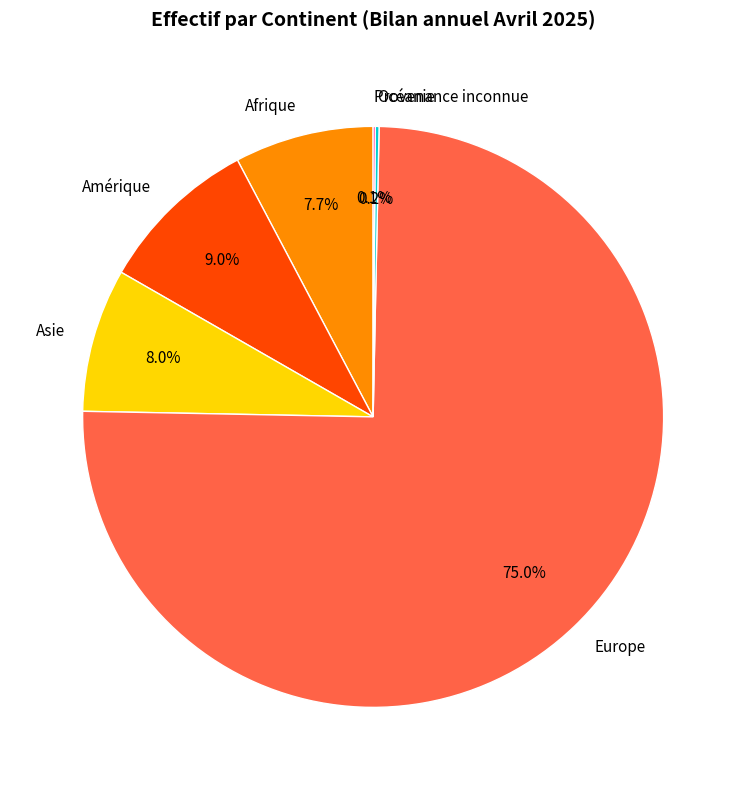

What is the largest slice in the pie chart?

Europe